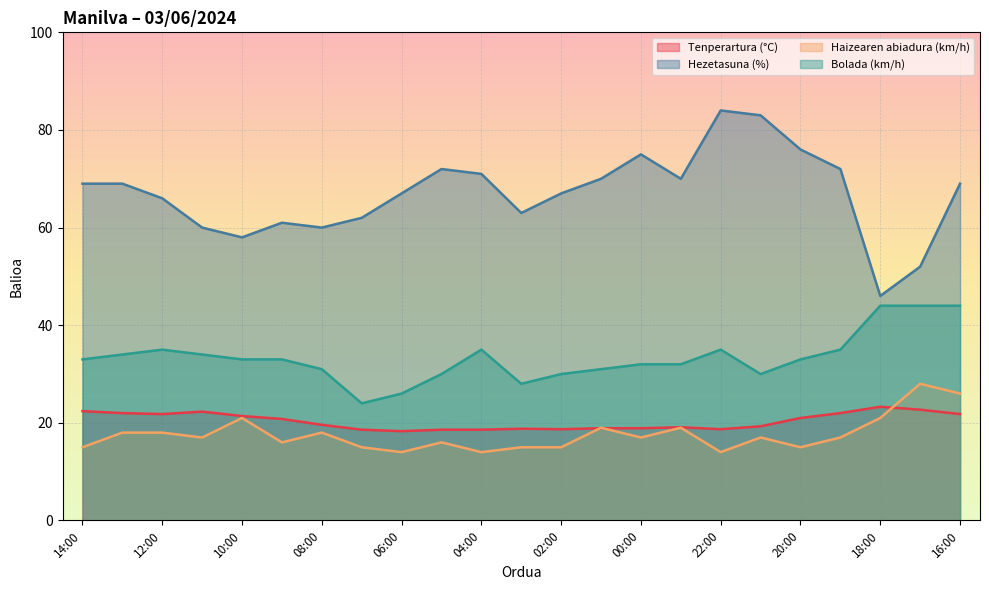

Where is the first local maximum for Tenperartura (°C)?

11:00